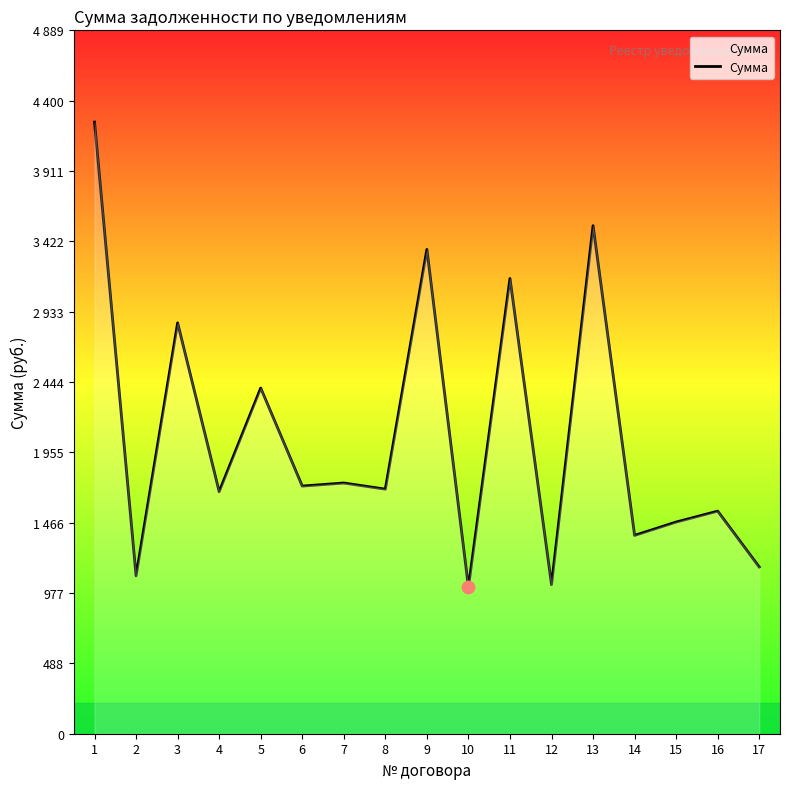

Is this an area chart (filled region under the line)?

Yes